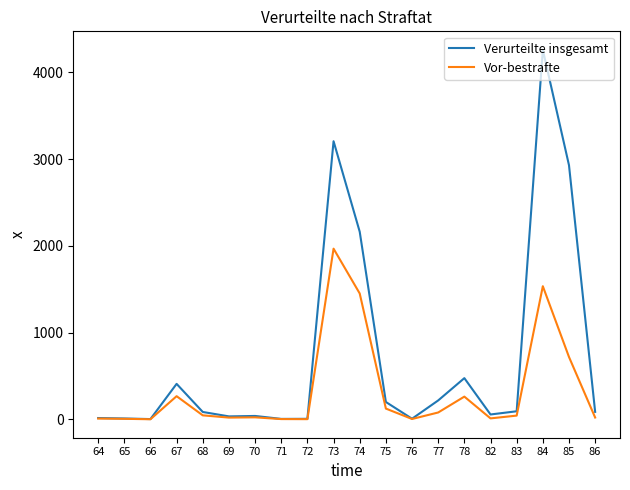

Does the chart display data point markers on the line(s)?

No